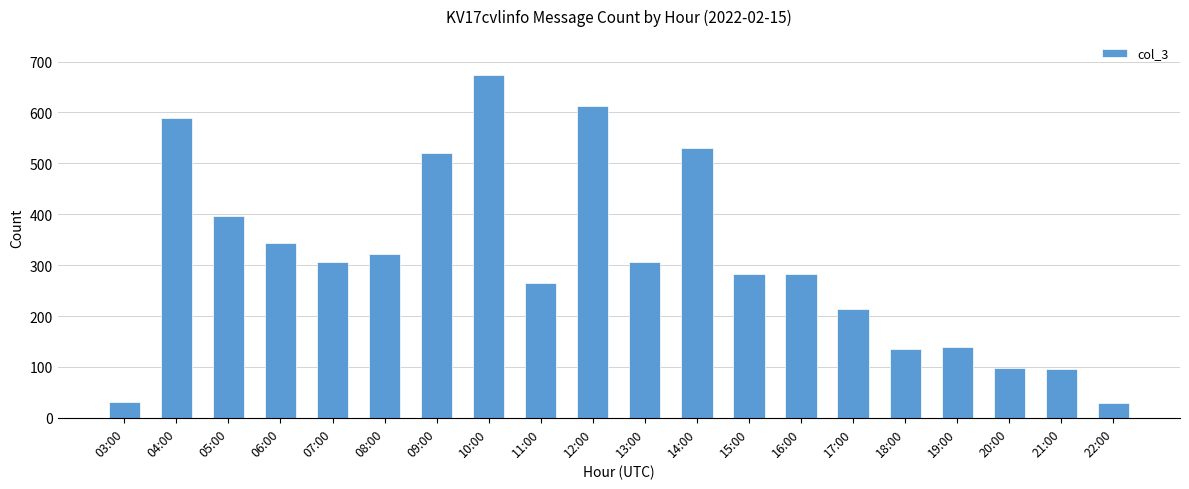

What is the value of the 3rd bar from the left?

396